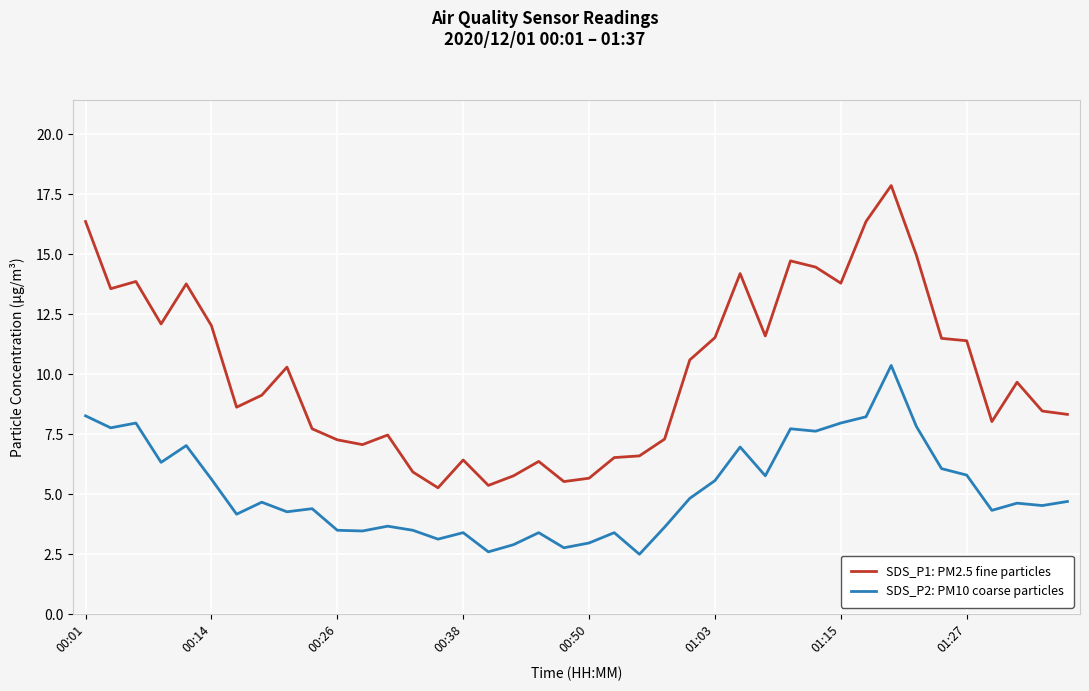

Which series has the largest total across all categories?

SDS_P1: PM2.5 fine particles